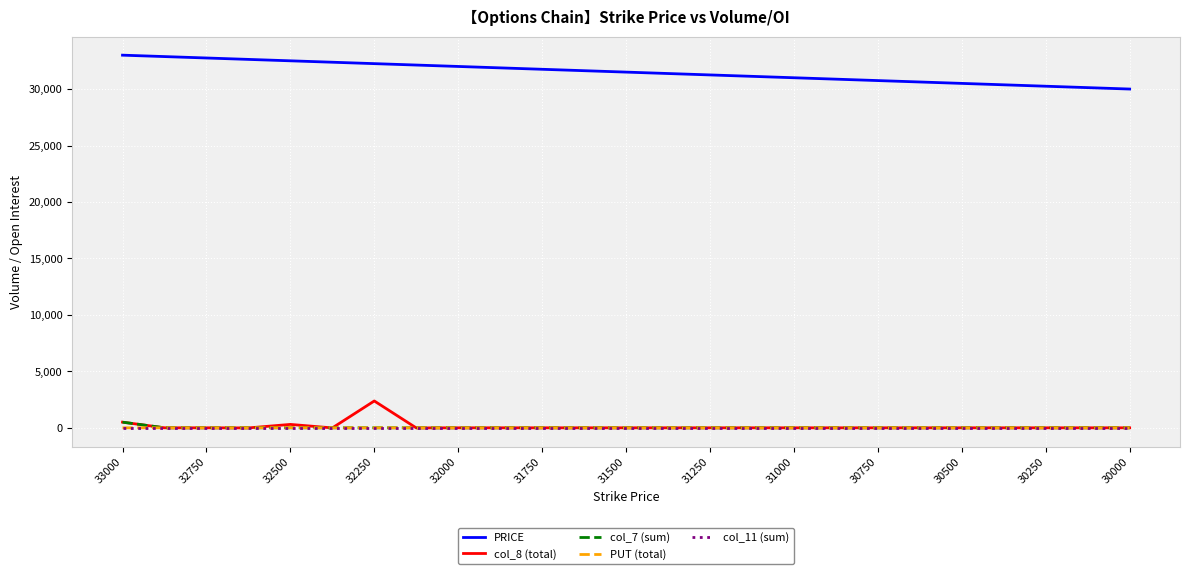

Which series has the largest total across all categories?

PRICE